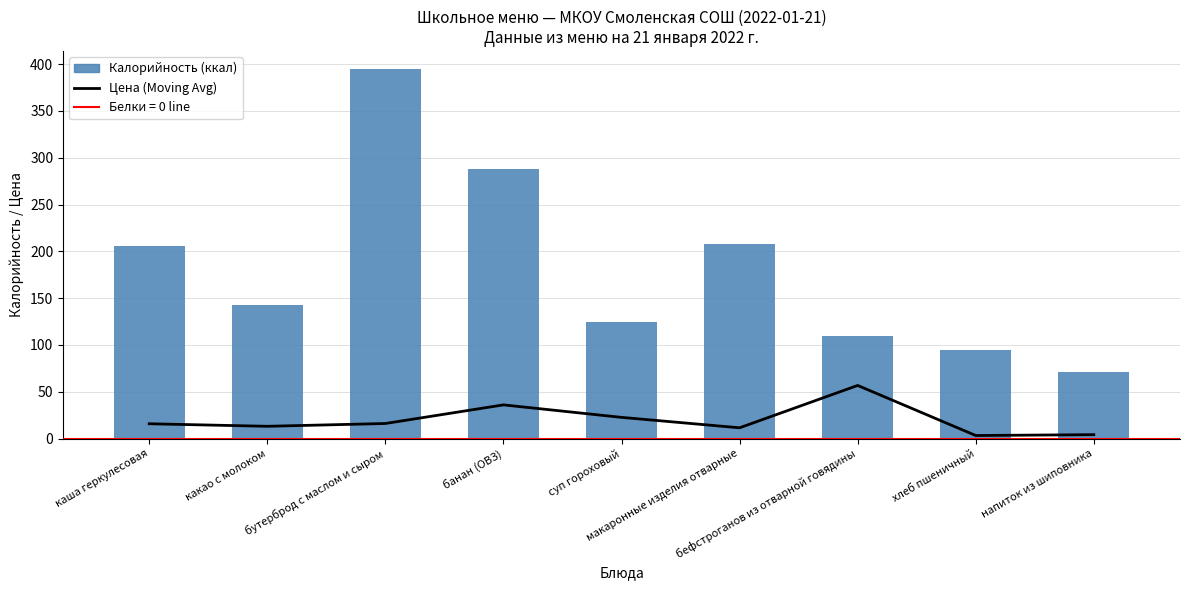

What is the value of the Калорийность bar at the 2nd from the left?

143.0